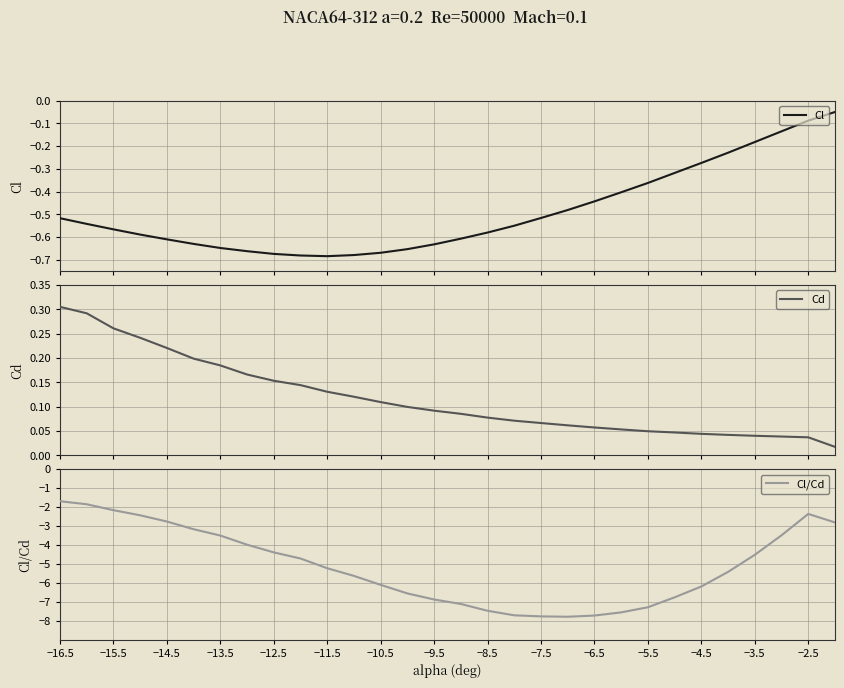

The Cl/Cd series shows -5.2 at −11.5. True or false?

True